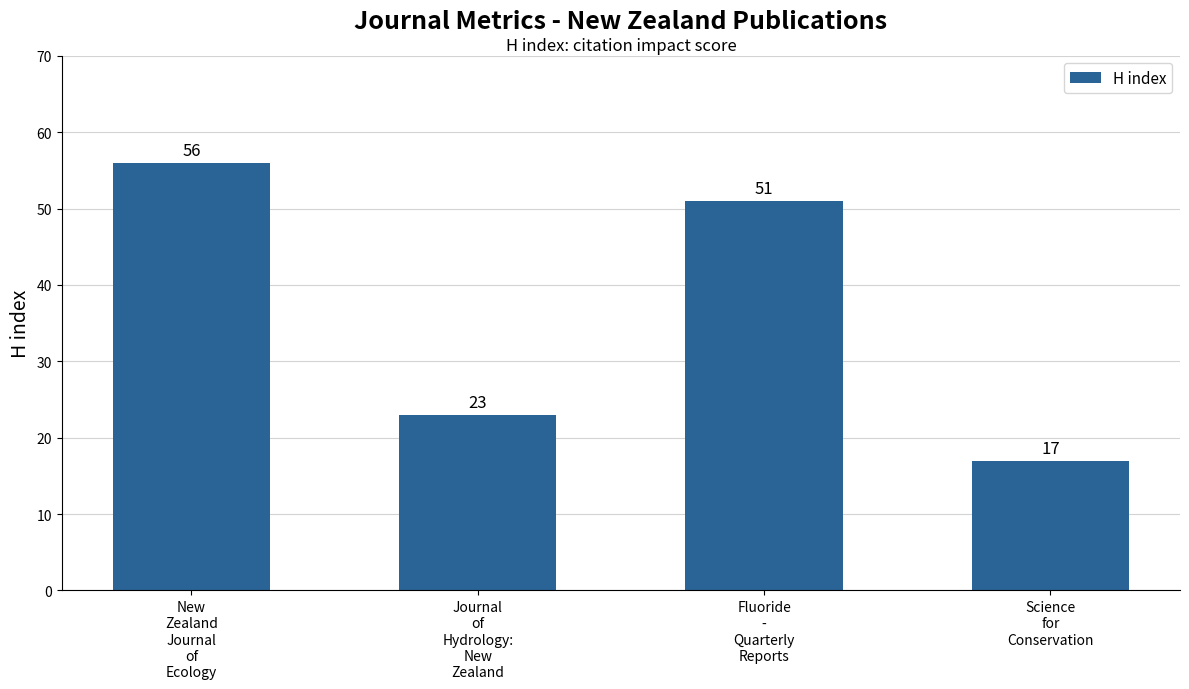

What is the difference between the values at Fluoride
-
Quarterly
Reports and New
Zealand
Journal
of
Ecology?

5